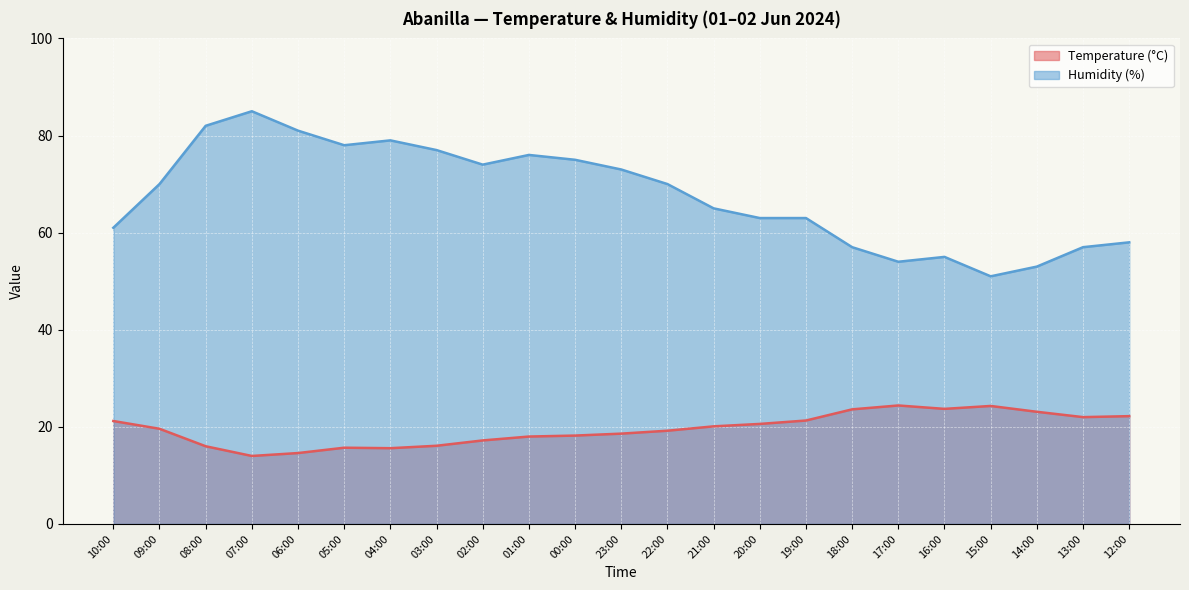

Reading right to left, extract all data points from this chart.

Temperature (°C): 12:00=22.2	13:00=22.0	14:00=23.1	15:00=24.3	16:00=23.7	17:00=24.4	18:00=23.6	19:00=21.3	20:00=20.6	21:00=20.1	22:00=19.2	23:00=18.6	00:00=18.2	01:00=18.0	02:00=17.2	03:00=16.1	04:00=15.6	05:00=15.7	06:00=14.6	07:00=14.0	08:00=16.0	09:00=19.6	10:00=21.2
Humidity (%): 12:00=58.0	13:00=57.0	14:00=53.0	15:00=51.0	16:00=55.0	17:00=54.0	18:00=57.0	19:00=63.0	20:00=63.0	21:00=65.0	22:00=70.0	23:00=73.0	00:00=75.0	01:00=76.0	02:00=74.0	03:00=77.0	04:00=79.0	05:00=78.0	06:00=81.0	07:00=85.0	08:00=82.0	09:00=70.0	10:00=61.0